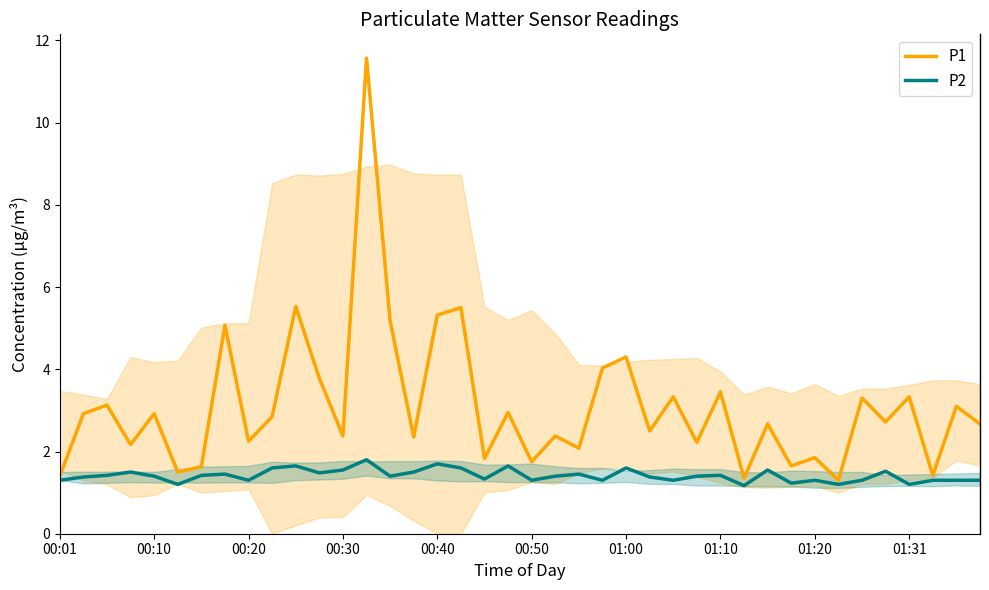

True or false: P1 has a value of 11.6 at 13.

True